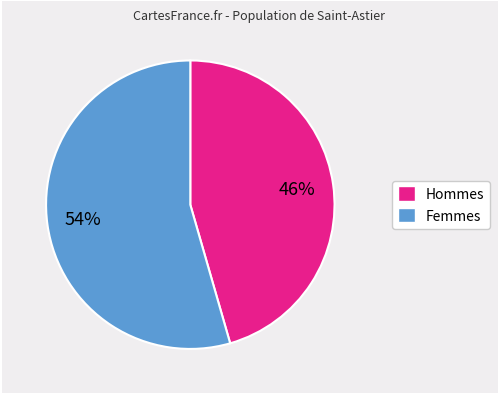

Is there a majority slice in this chart?

Yes